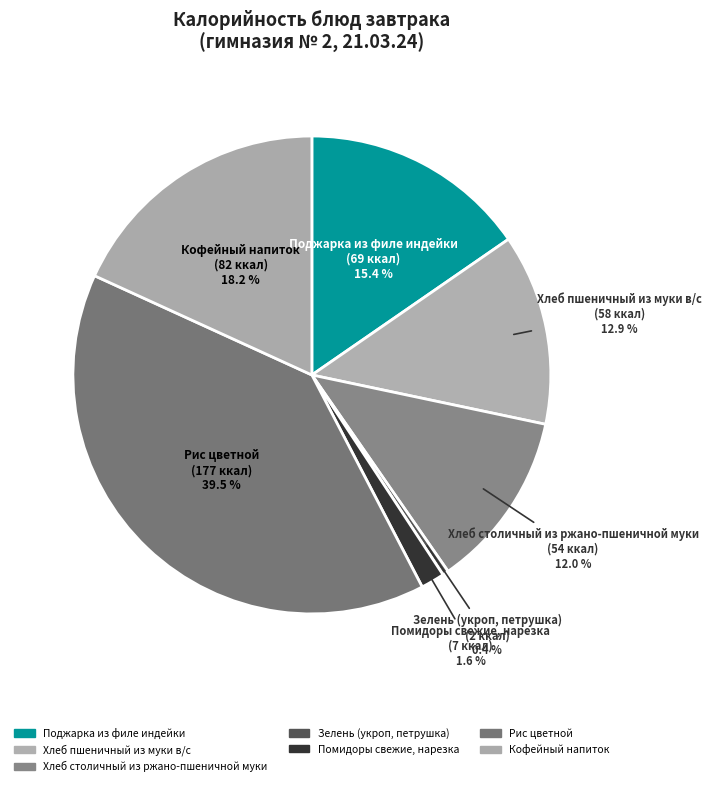

To the nearest percent, what is the combined percentage of Рис цветной and Поджарка из филе индейки?

55%